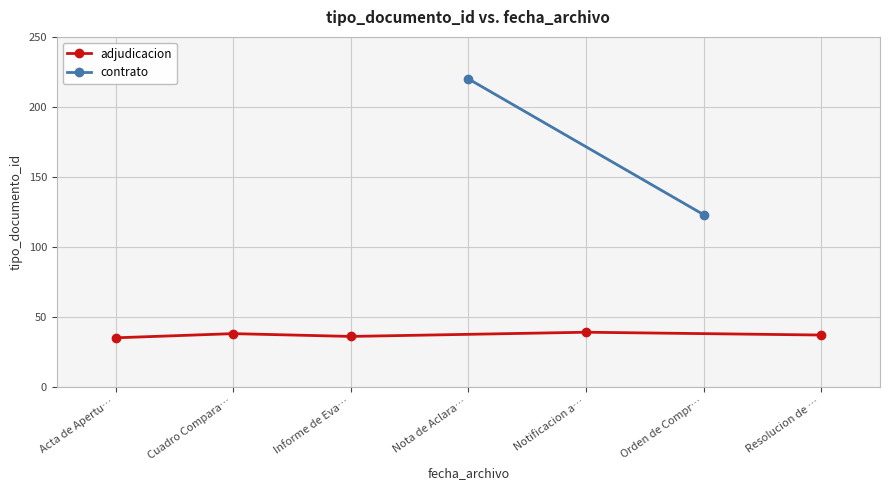

What is the value of the adjudicacion point at the 2nd from the left?

38